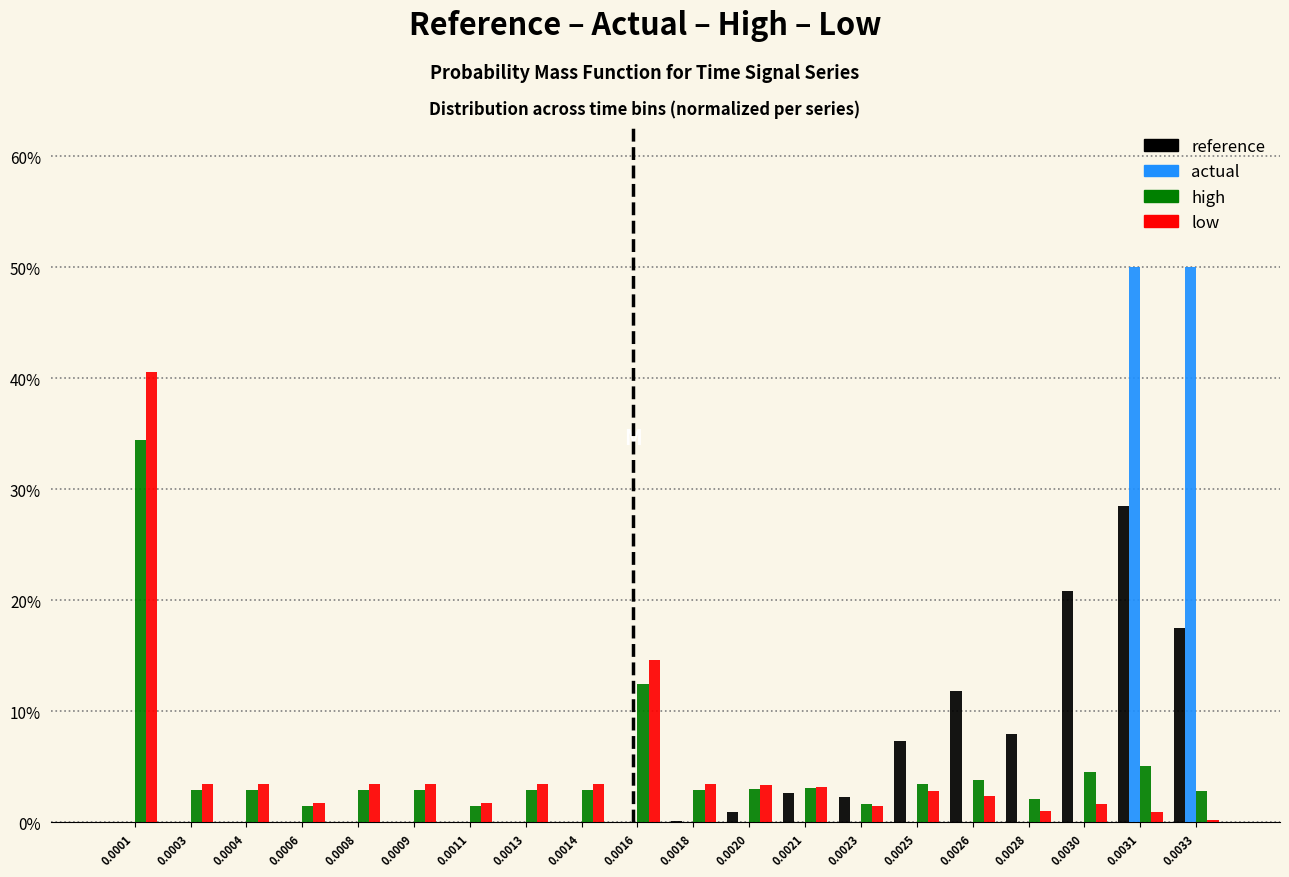

Between 0.0016 and 0.0023, which series saw the biggest shift?

low